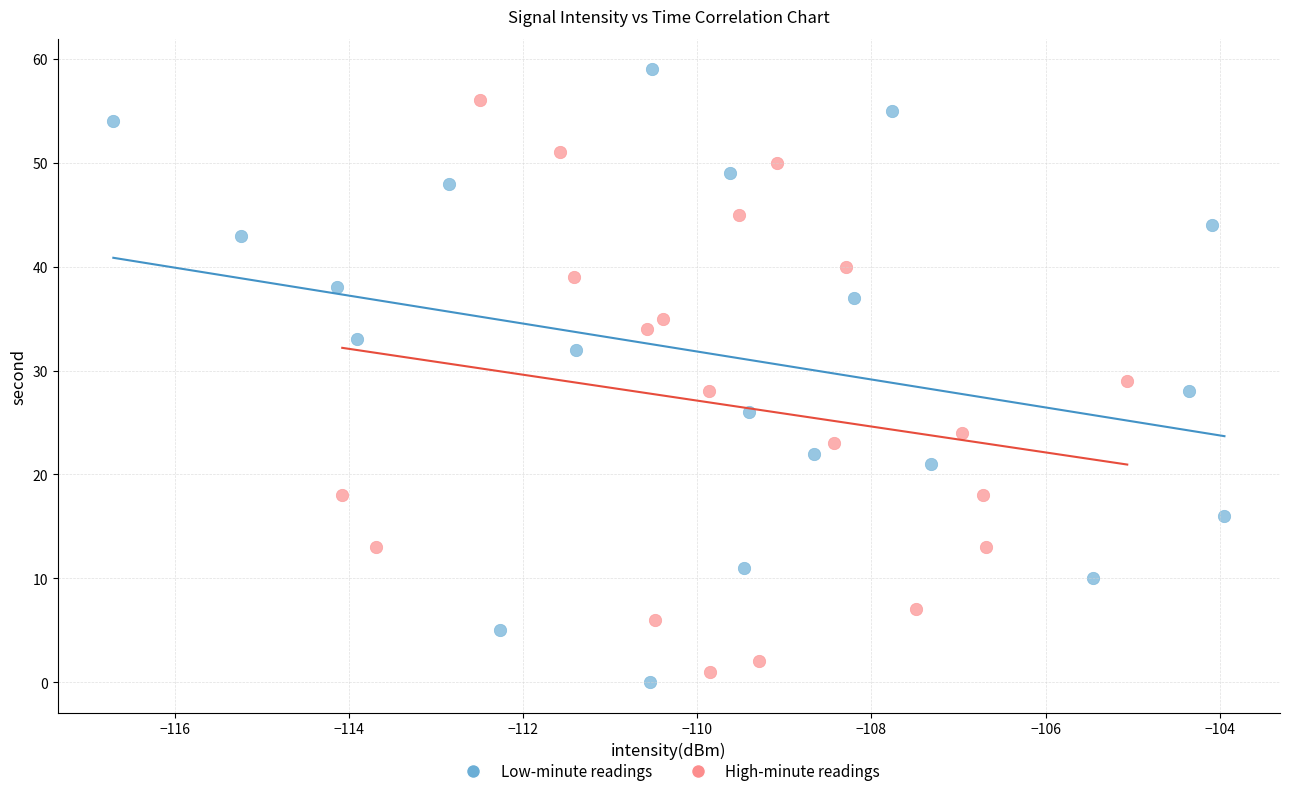

Which series contains the highest Y value?

Low-minute readings